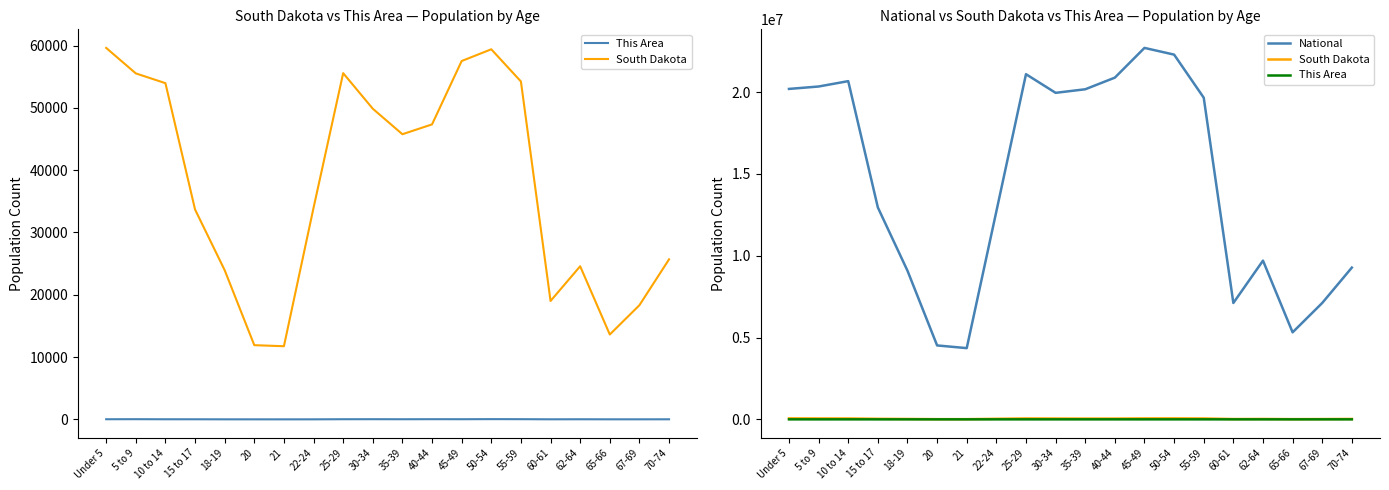

At 18-19, list the series in order from smallest to largest.

This Area, South Dakota, National